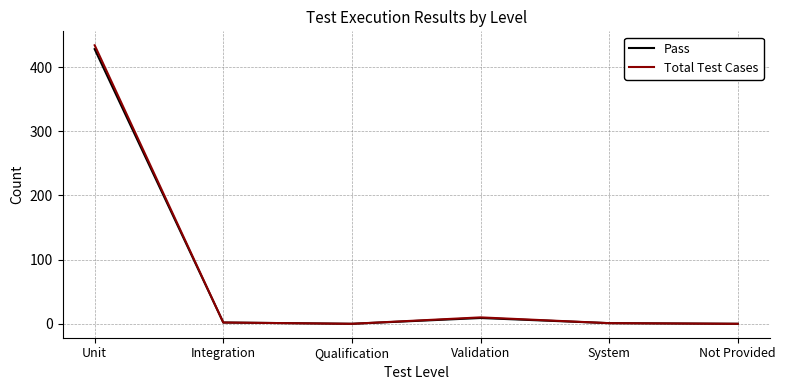

Count the number of data series in this chart.

2